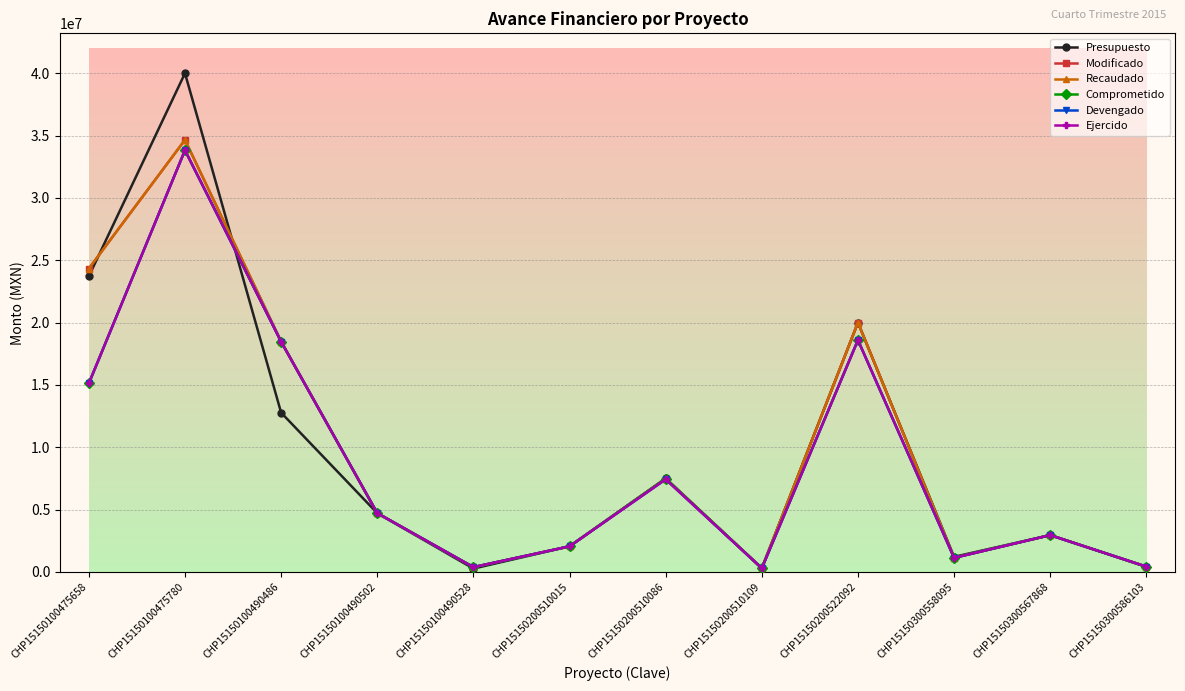

What is the value of the Presupuesto point at the 5th from the left?

270434.3